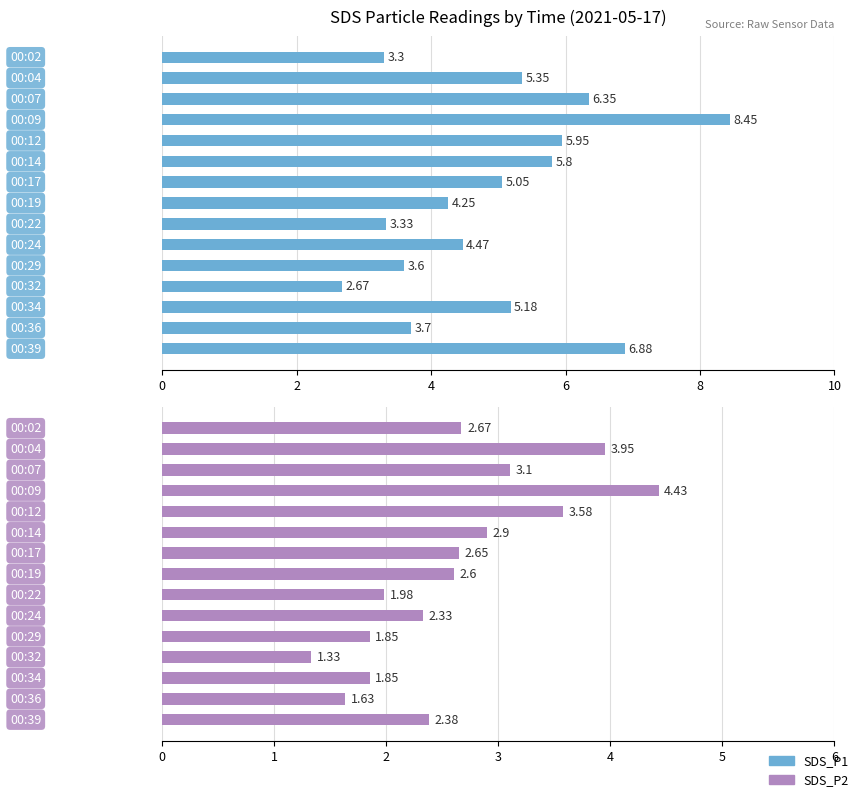

Reading right to left, list all the values displayed in this chart.

SDS_P1: 6.9	3.7	5.2	2.7	3.6	4.5	3.3	4.2	5.0	5.8	6.0	8.4	6.3	5.3	3.3
SDS_P2: 2.4	1.6	1.9	1.3	1.9	2.3	2.0	2.6	2.6	2.9	3.6	4.4	3.1	4.0	2.7